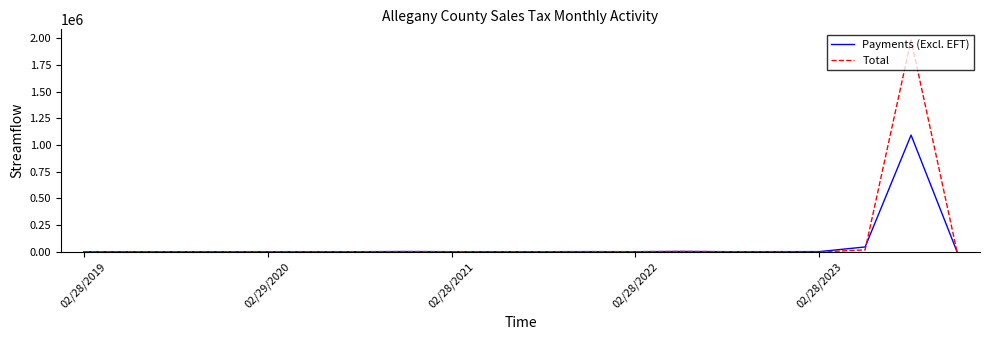

What is the maximum value for Payments (Excl. EFT)?

1093522.9